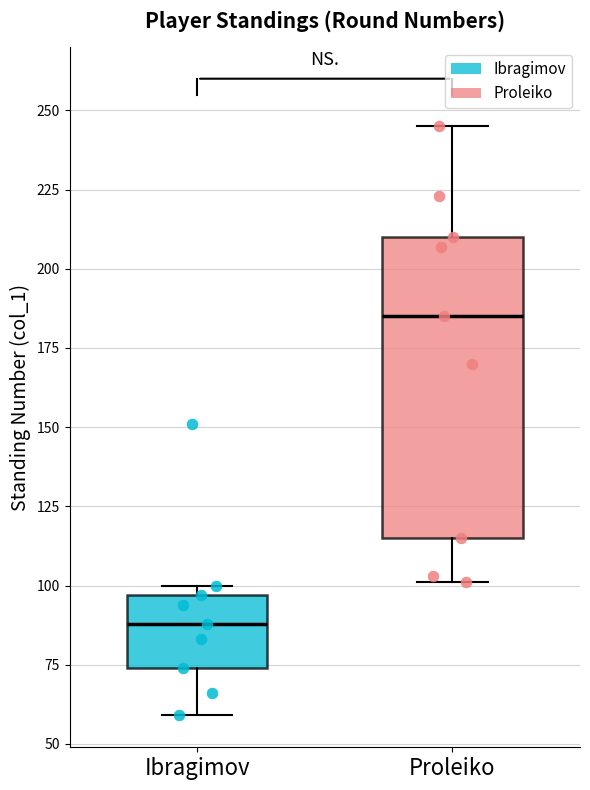

Which box's median line is the highest?

Proleiko